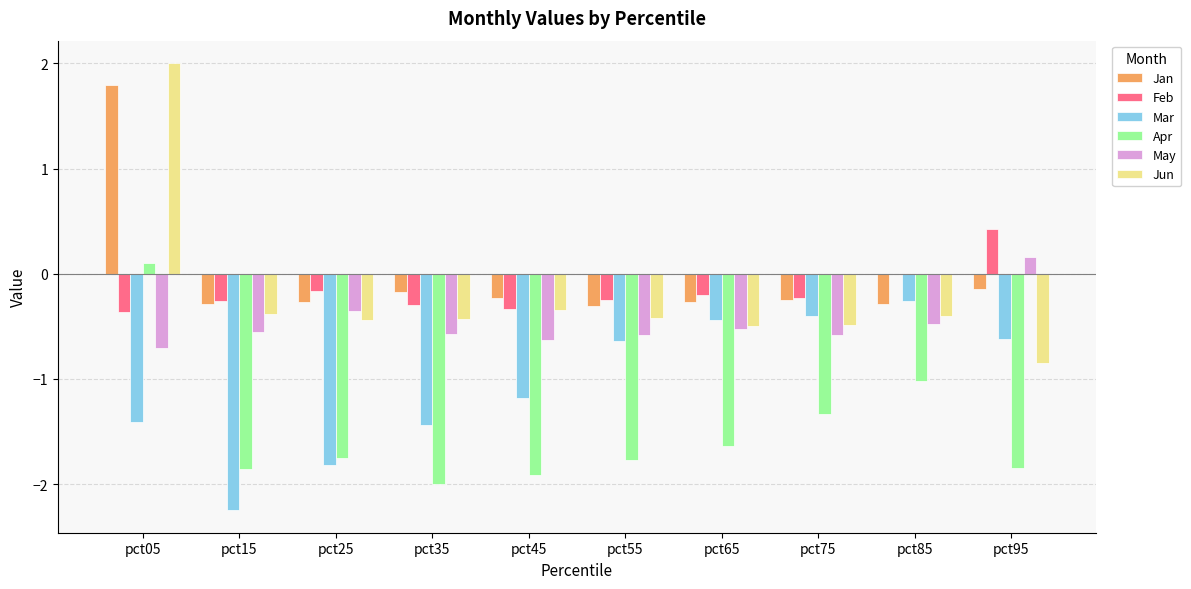

What is the difference between the May values at pct25 and pct75?

0.2